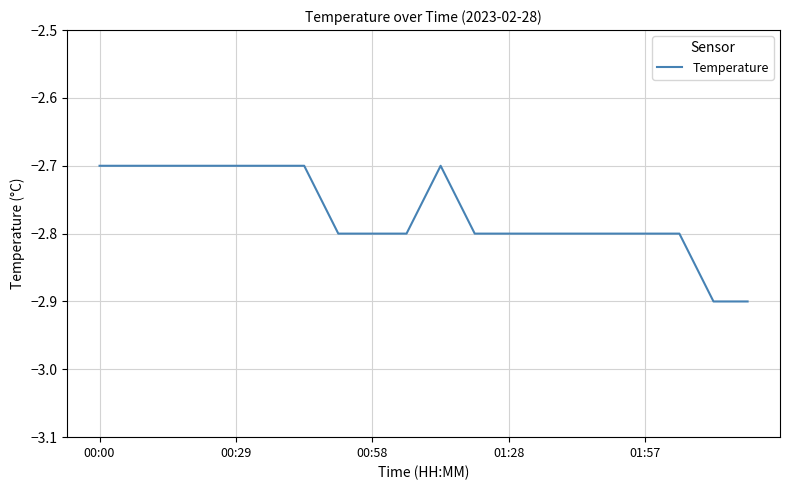

What is the greatest value displayed?

-2.7